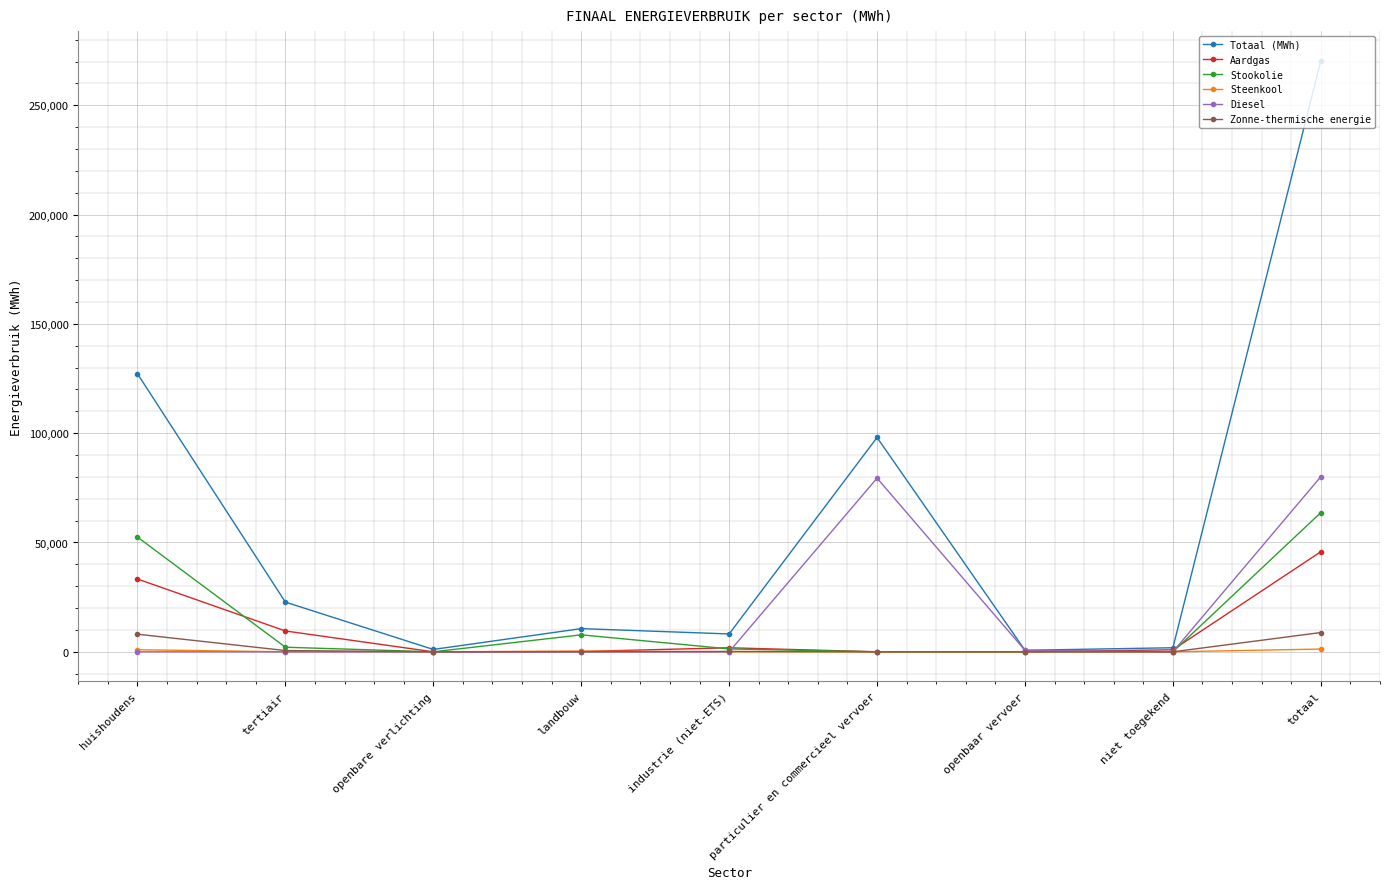

What is the sum of the Totaal (MWh) values at openbaar vervoer and landbouw?

11313.4